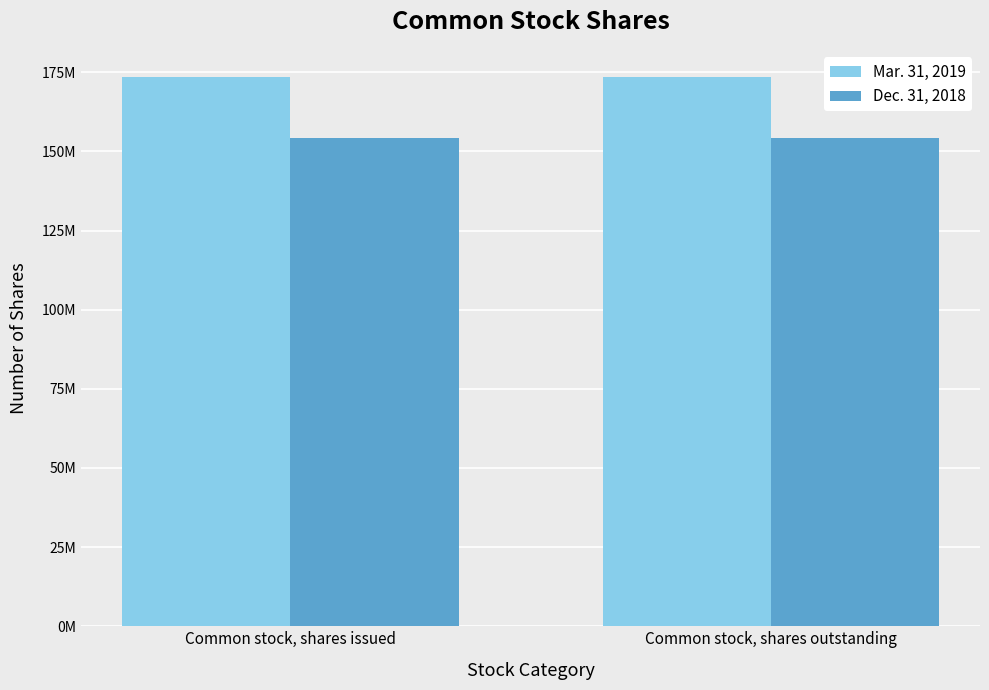

What are all the series names shown in the legend?

Mar. 31, 2019, Dec. 31, 2018